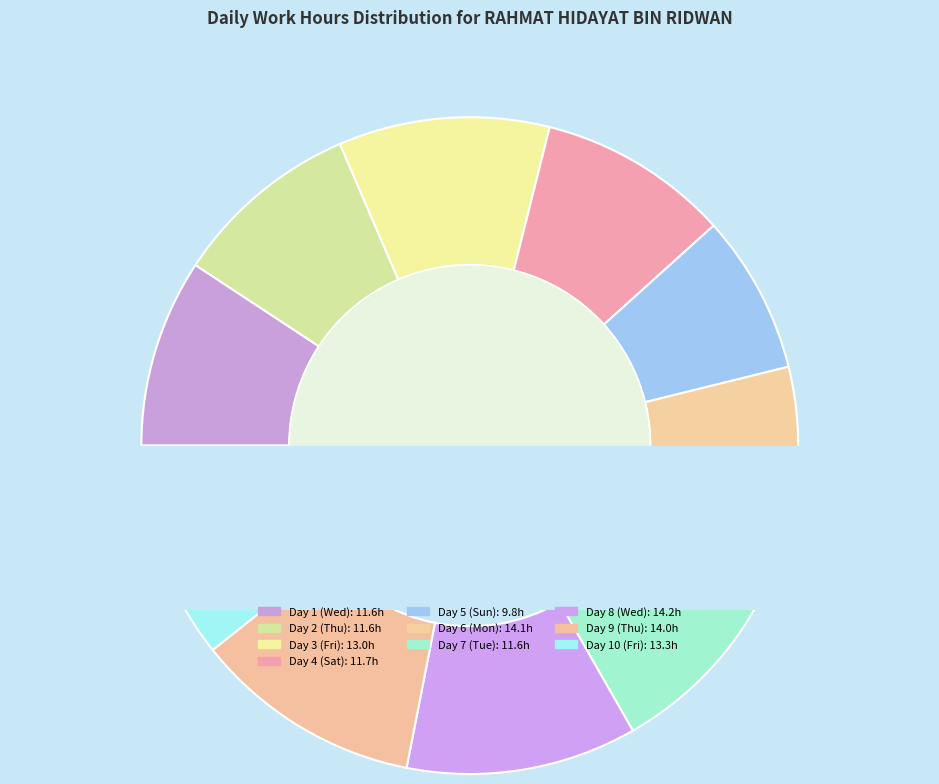

How many slices are in this pie chart?

10